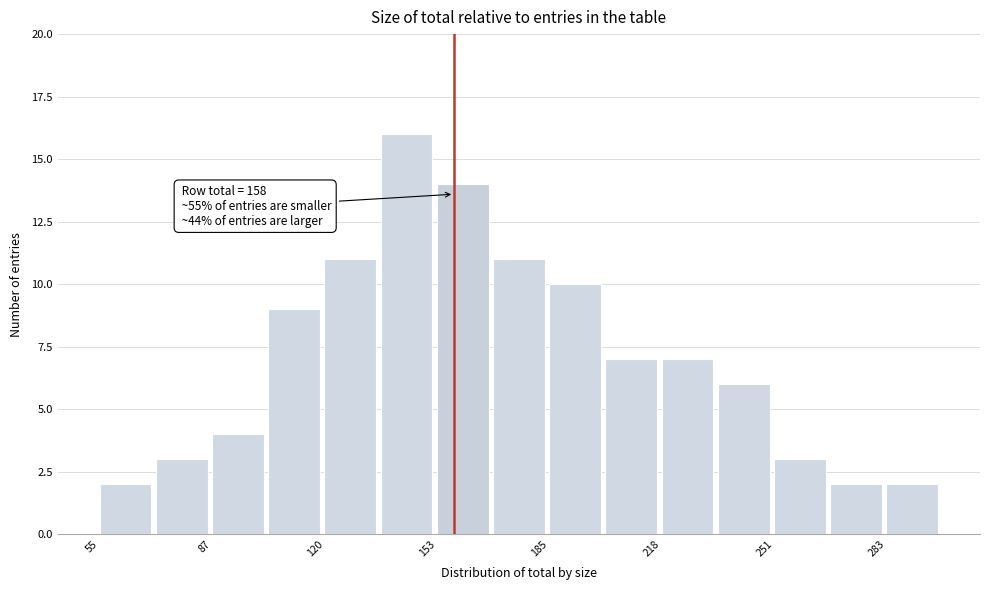

Read against the x-axis, roughly where is the centre of the tallest bar?

145